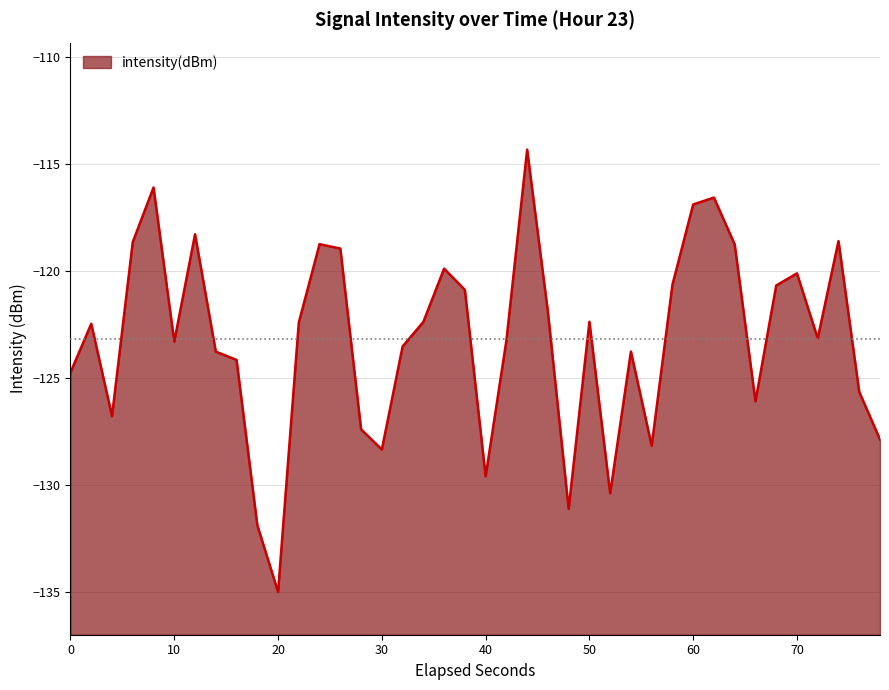

True or false: the data shows -92.7 at 20.

False